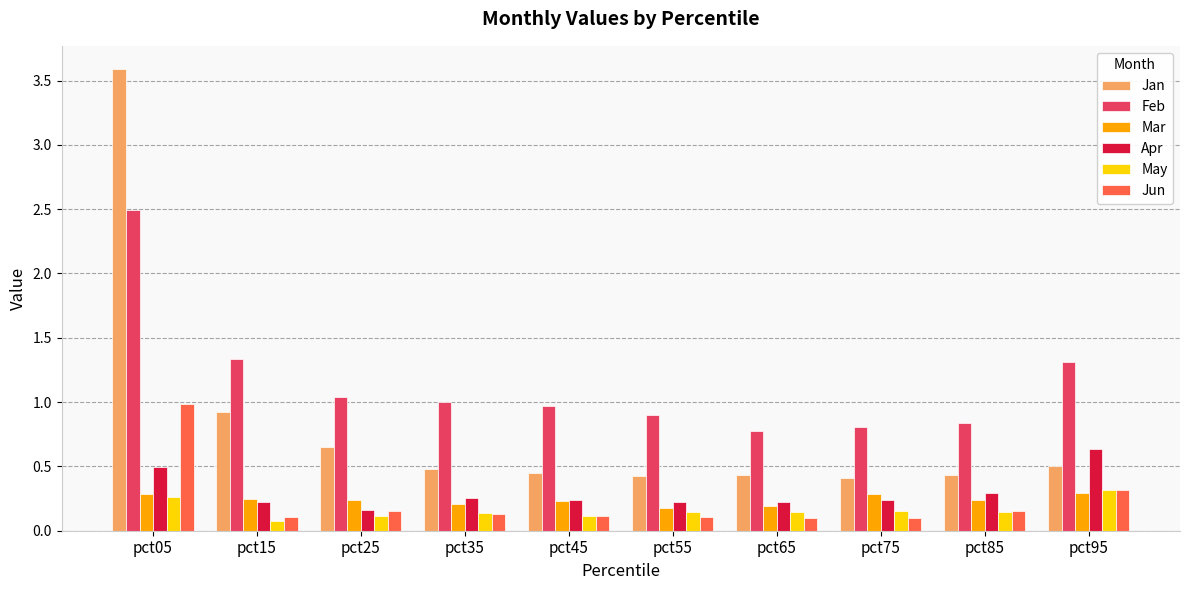

At which label does Jan reach its peak?

pct05